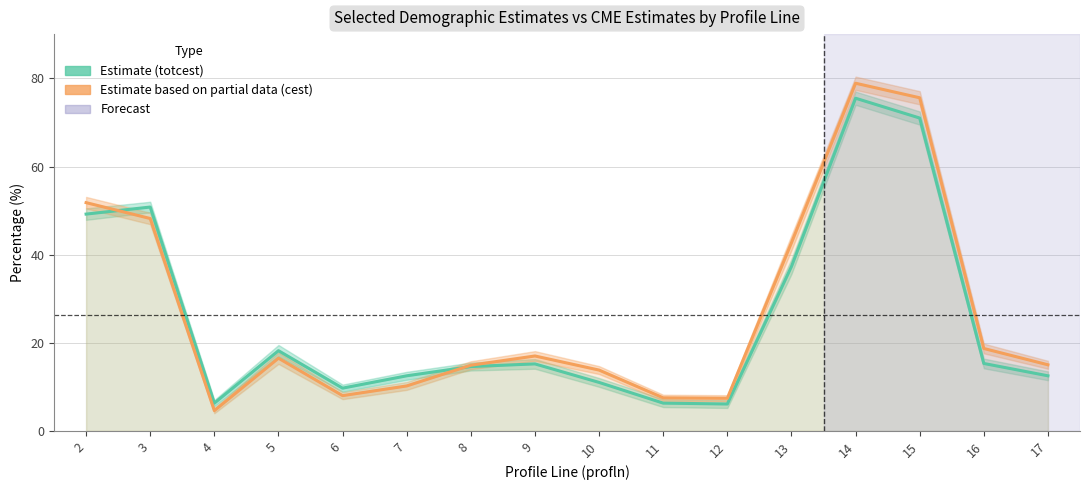

At which category does the chart reach its peak across all series?

14